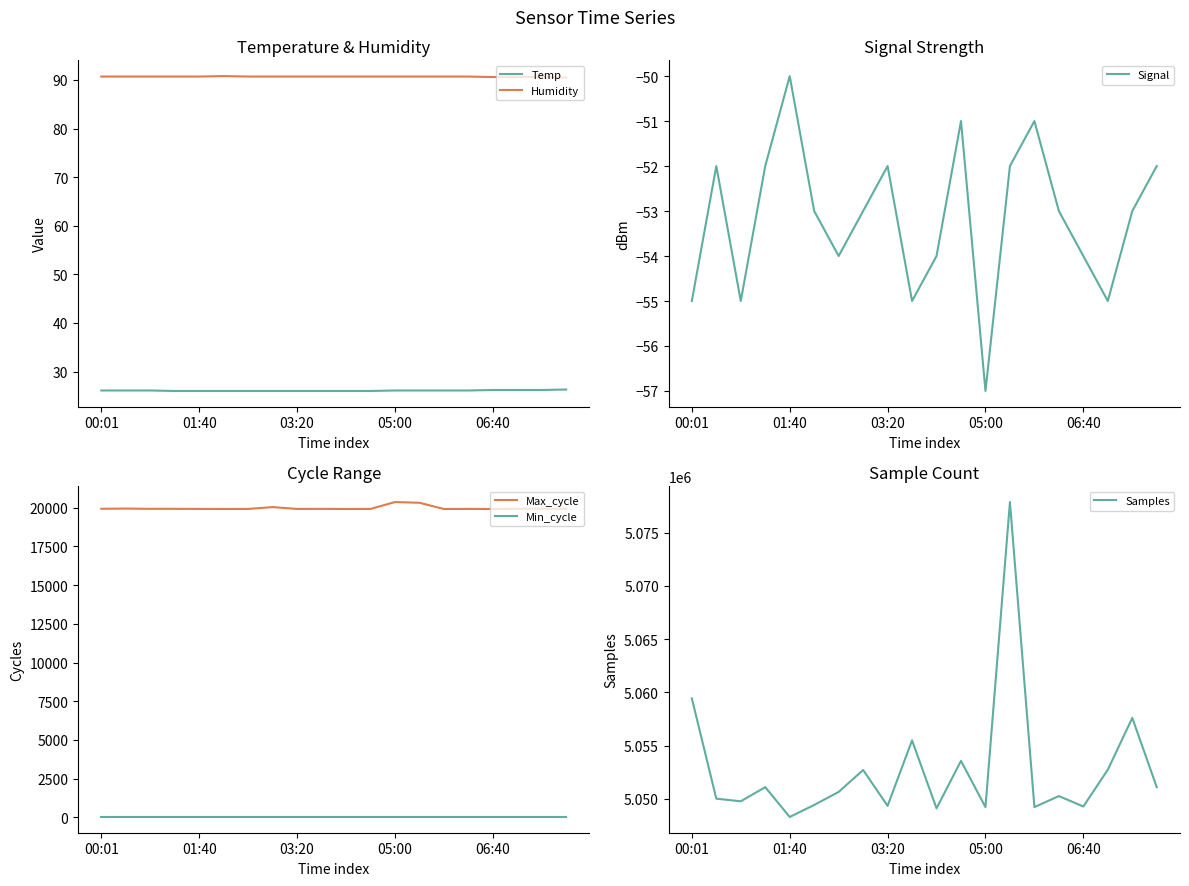

What is the sum of all Samples values?

101056333